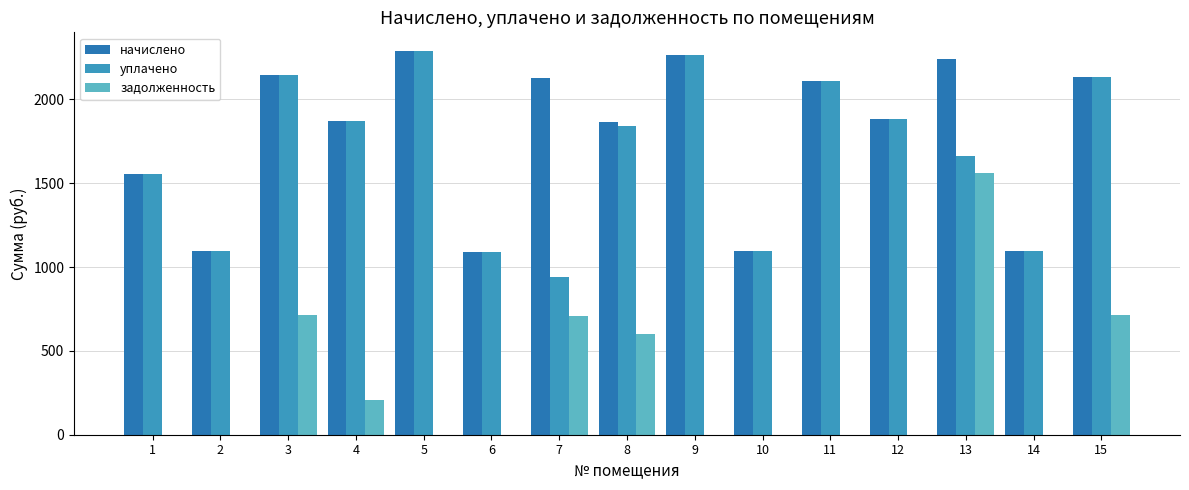

Reading left to right, transcribe all the data shown in this chart.

начислено: 1=1555.9	2=1098.7	3=2145.8	4=1873.0	5=2285.9	6=1091.3	7=2127.4	8=1865.6	9=2263.8	10=1095.0	11=2112.7	12=1880.4	13=2241.7	14=1098.7	15=2134.8
уплачено: 1=1555.9	2=1098.7	3=2145.8	4=1870.3	5=2285.9	6=1091.3	7=939.1	8=1842.7	9=2263.8	10=1095.0	11=2112.7	12=1880.4	13=1664.9	14=1098.7	15=2134.8
задолженность: 1=0.0	2=0.0	3=715.3	4=206.6	5=0.0	6=0.0	7=709.1	8=599.0	9=0.0	10=0.0	11=0.0	12=0.0	13=1563.5	14=0.0	15=711.6